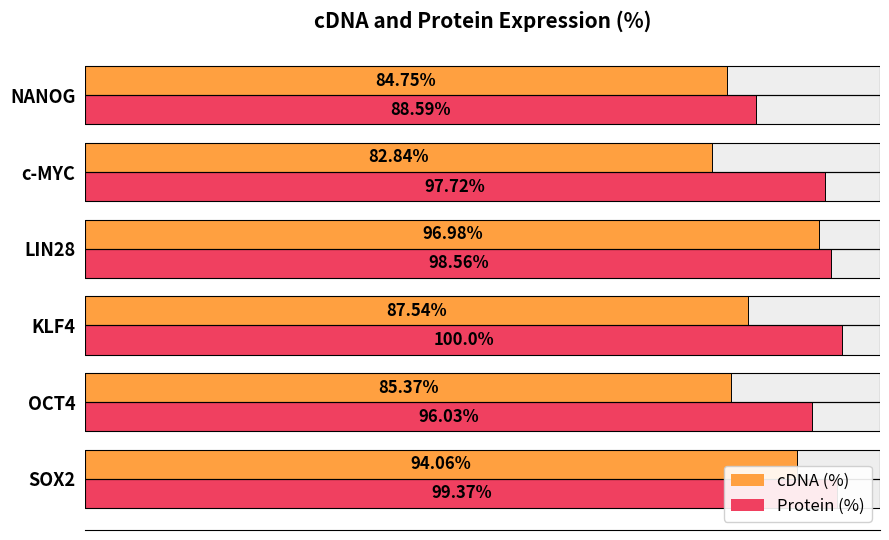

How many values in the cDNA (%) series are below 87?

3